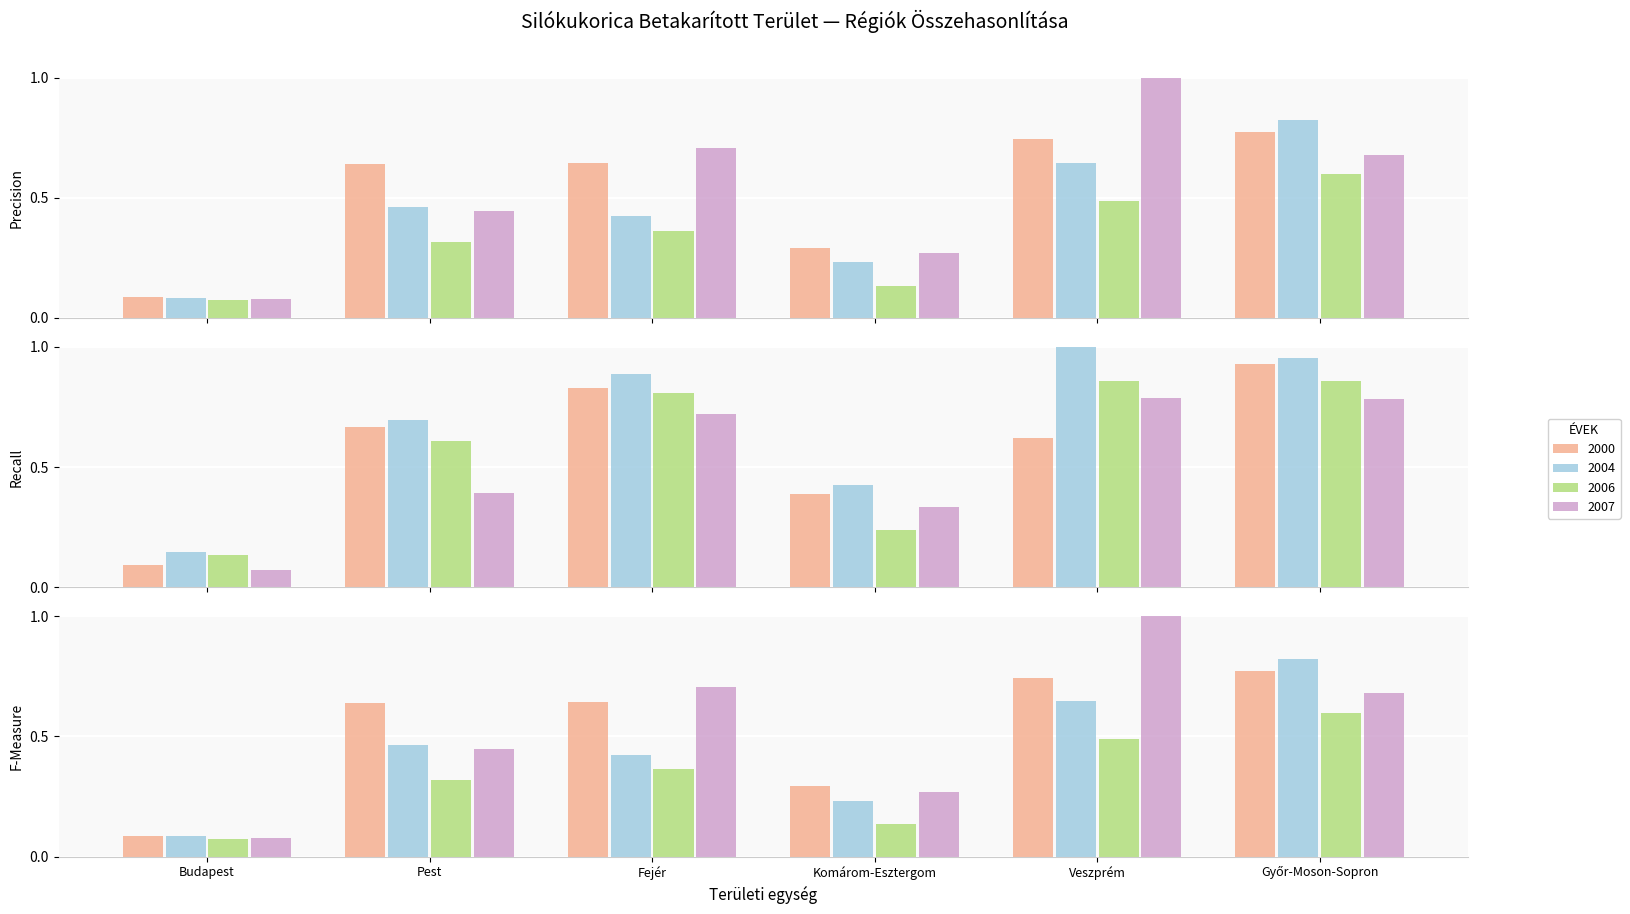

True or false: 2000 has a value of 0.8 at Győr-Moson-Sopron.

True